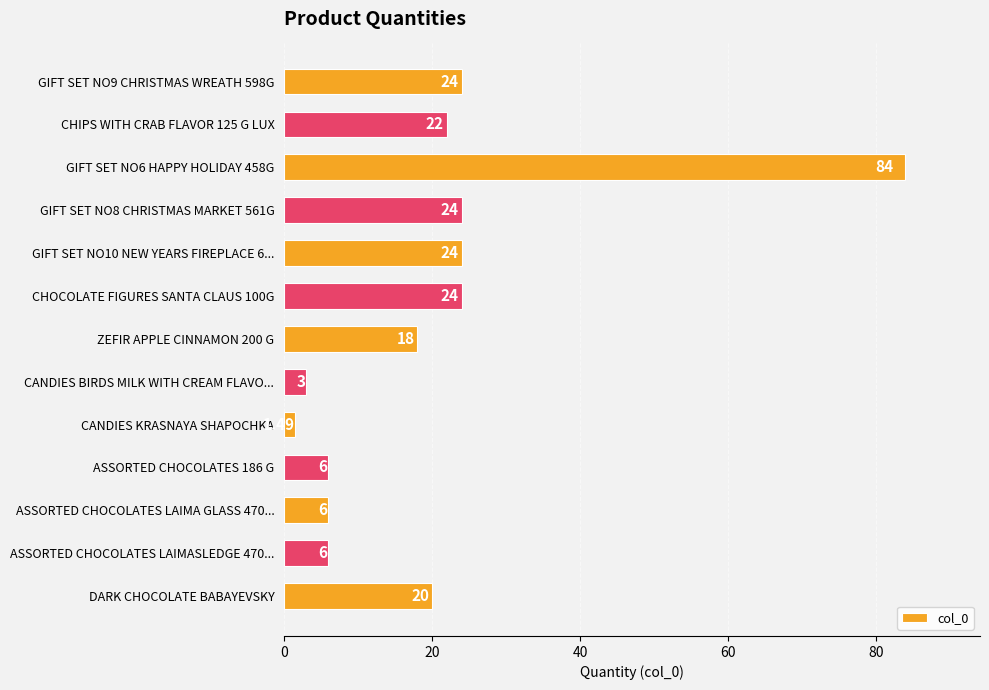

What is the label of the 6th bar from the bottom?

CANDIES BIRDS MILK WITH CREAM FLAVO...